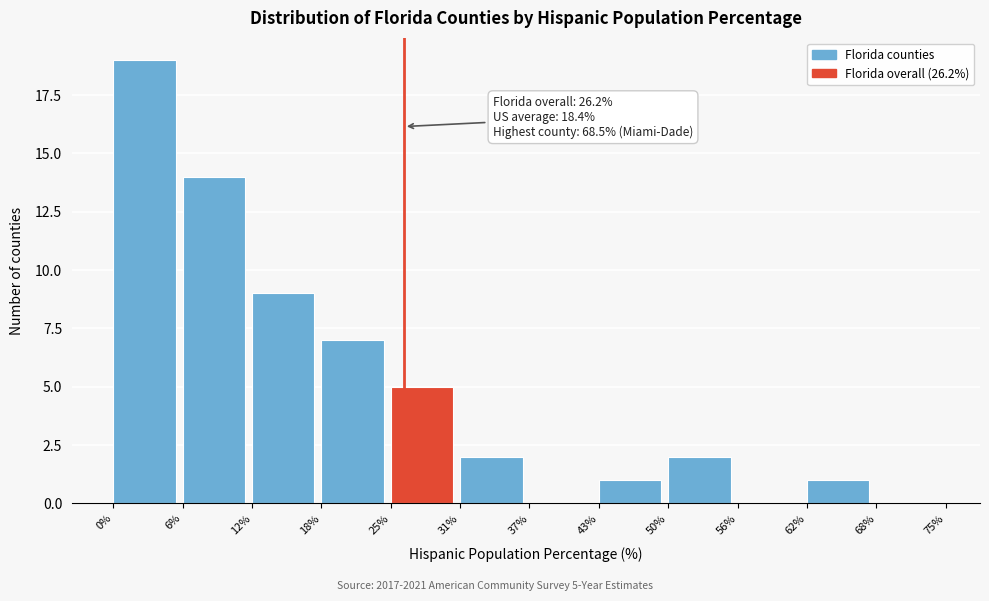

Which range on the x-axis has the tallest bar?

0% to 6%